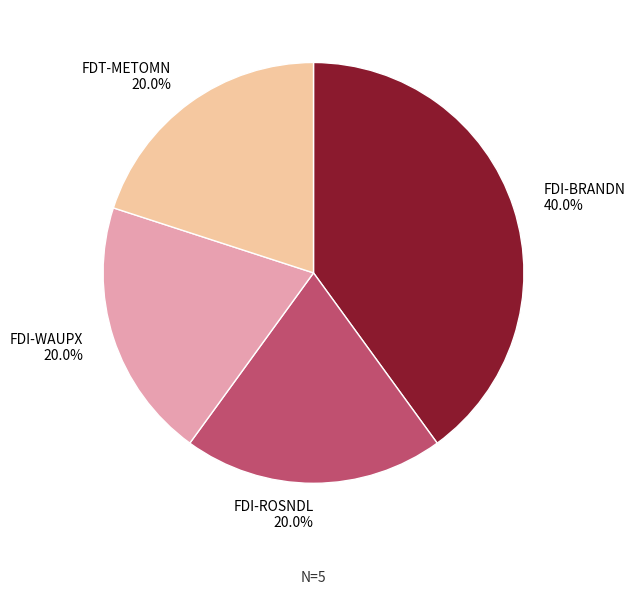

Is there a majority slice in this chart?

No